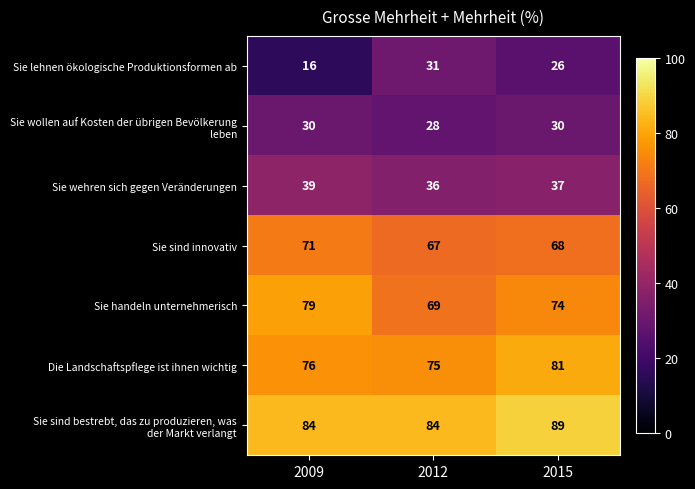

What is the difference between the Die Landschaftspflege ist ihnen wichtig values at 2012 and 2015?

6